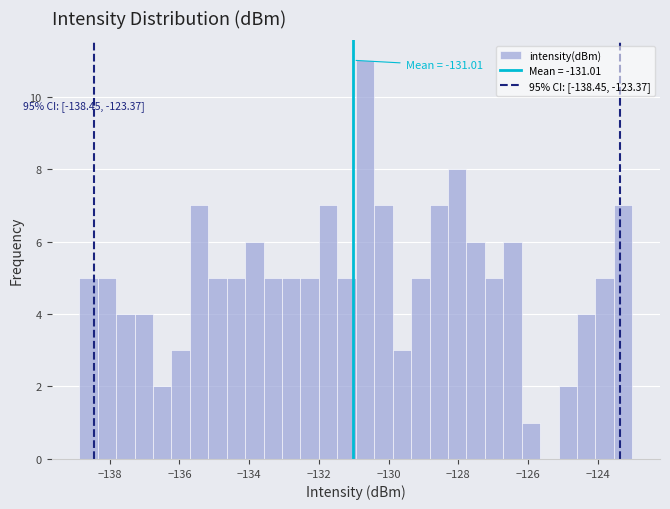

Around what value on the x-axis is the tallest bar? Give the approximate position of its centre, as read against the axis.

-130.6